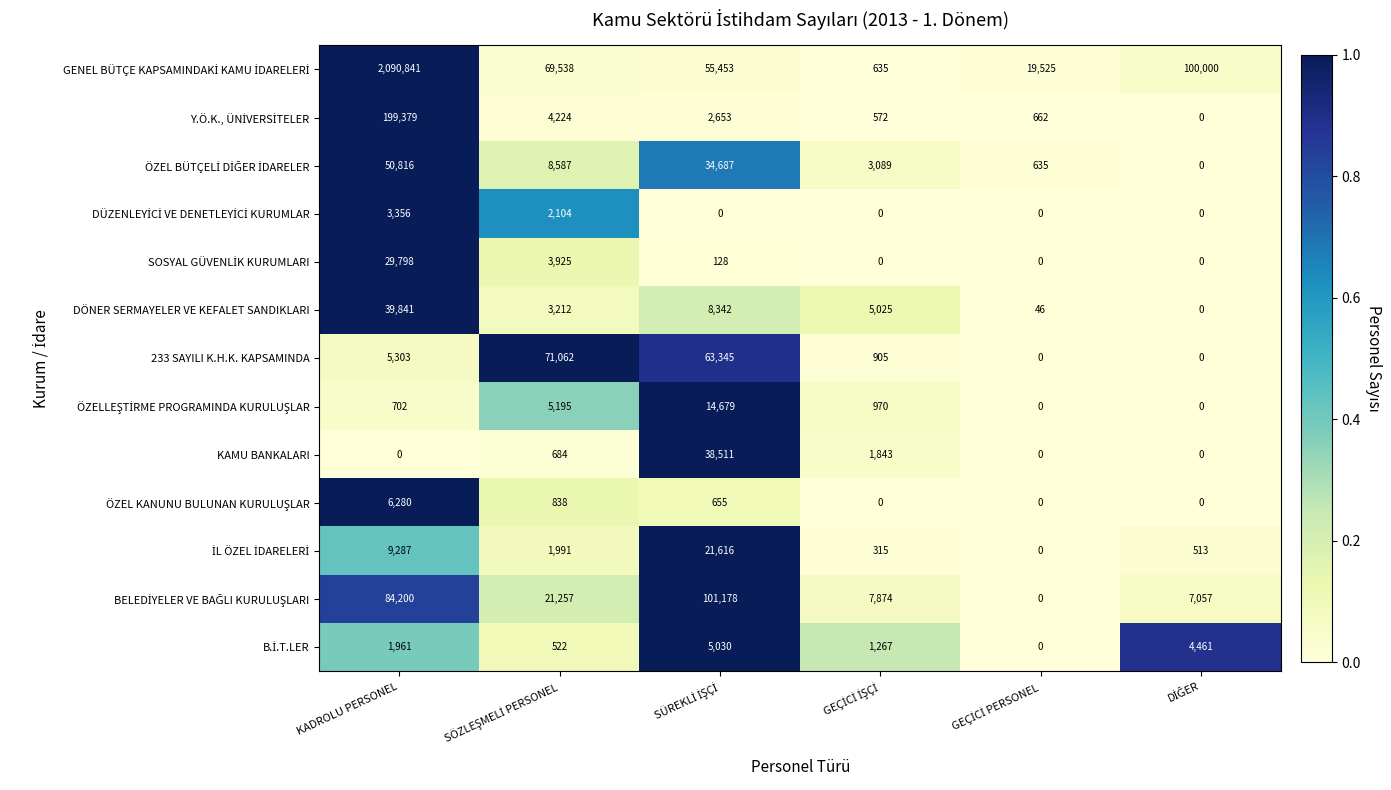

At which category is the sum across all series the highest?

KADROLU PERSONEL